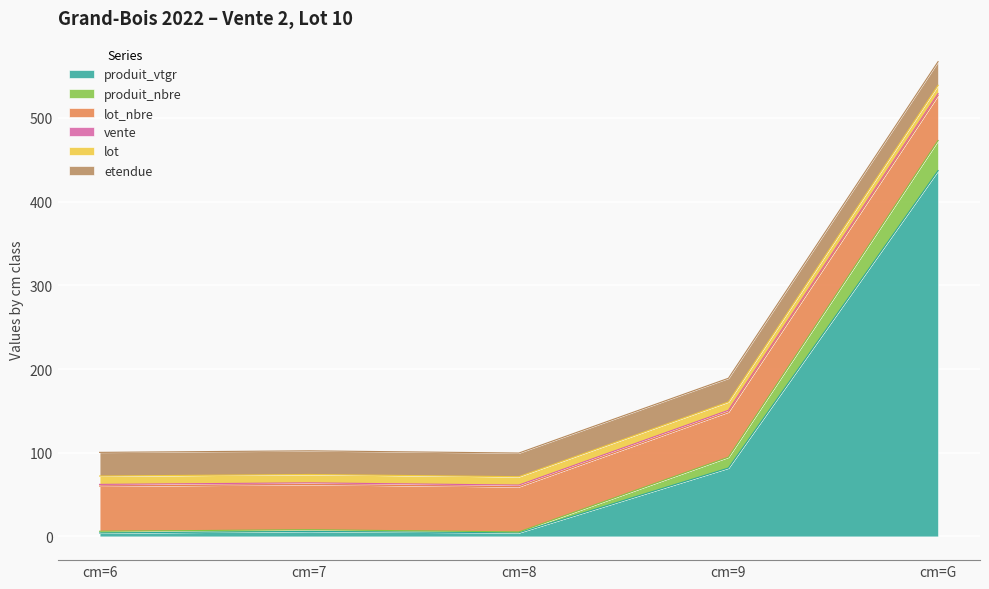

True or false: produit_vtgr and produit_nbre intersect in this chart.

False